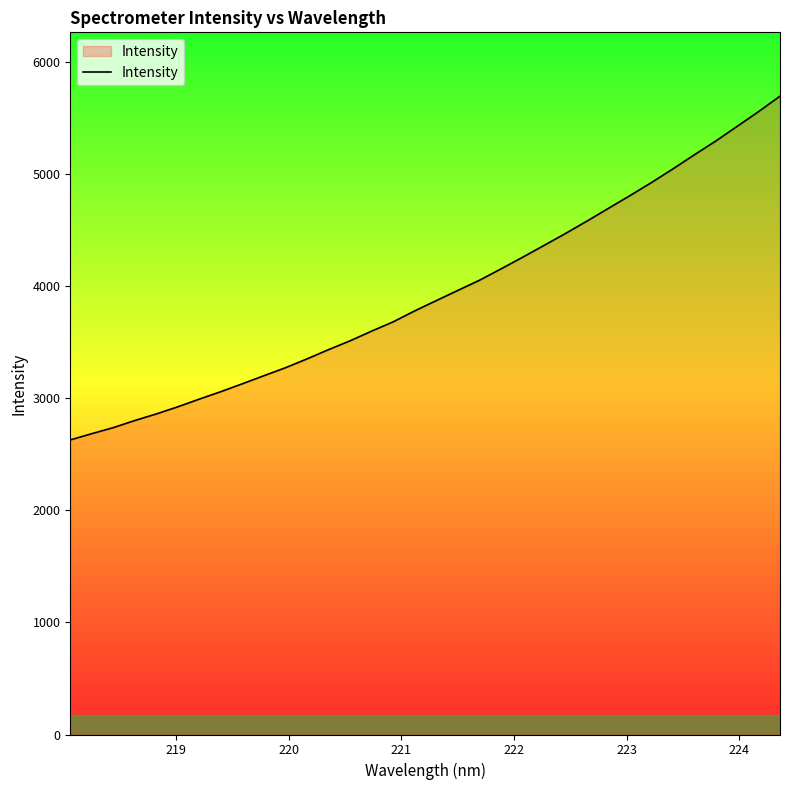

What is the smallest value displayed?

2628.6